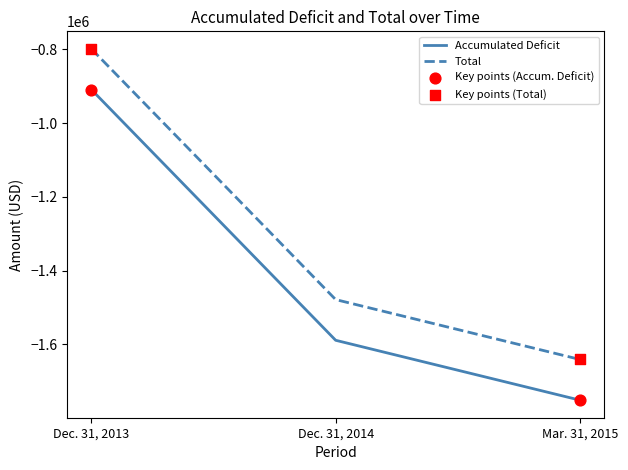

What is the difference between the highest and lowest values at Mar. 31, 2015?

110378